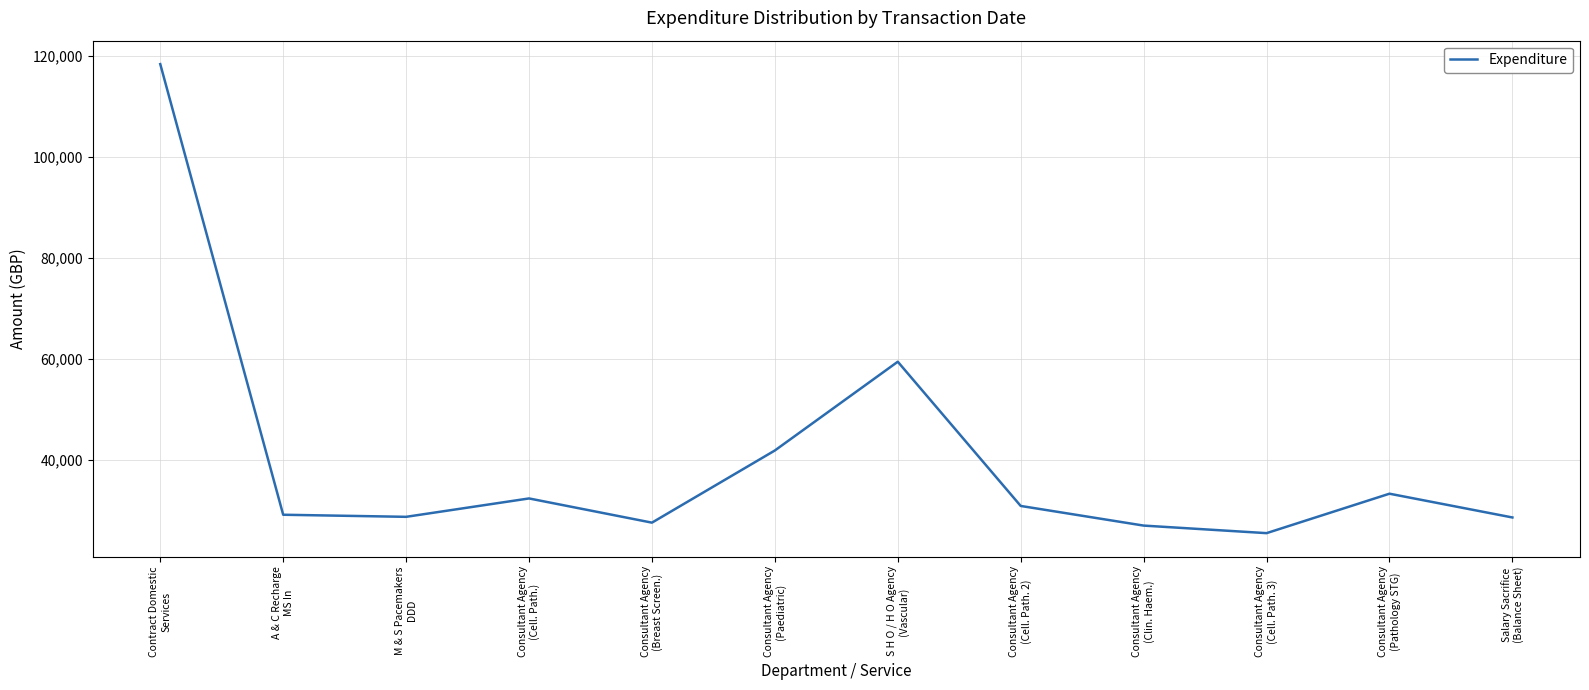

What is the sum of the values at Consultant Agency
(Cell. Path. 3) and M & S Pacemakers
DDD?

54370.3